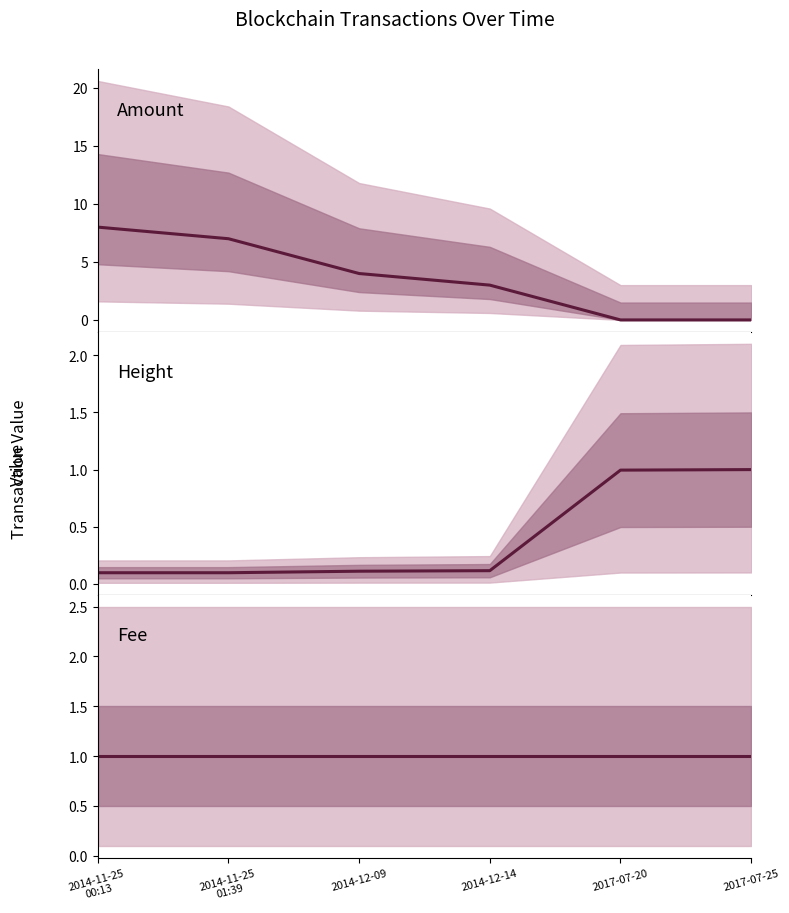

The Amount series shows 4.0 at 2014-12-09. True or false?

True